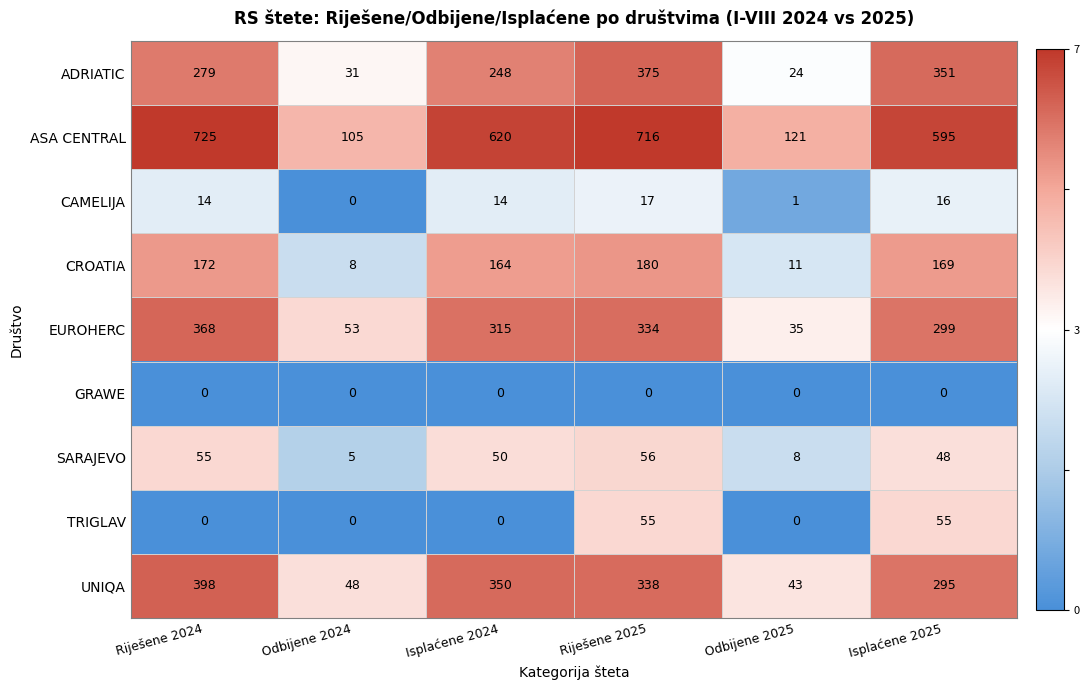

Is it true that UNIQA equals 25 at Odbijene 2025?

False